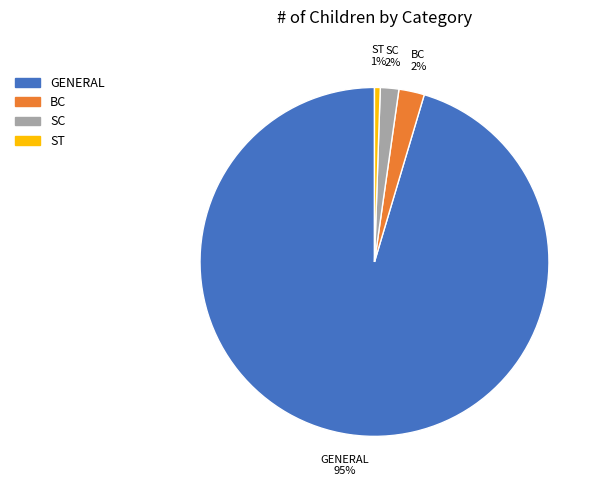

How many segments does this pie chart have?

4